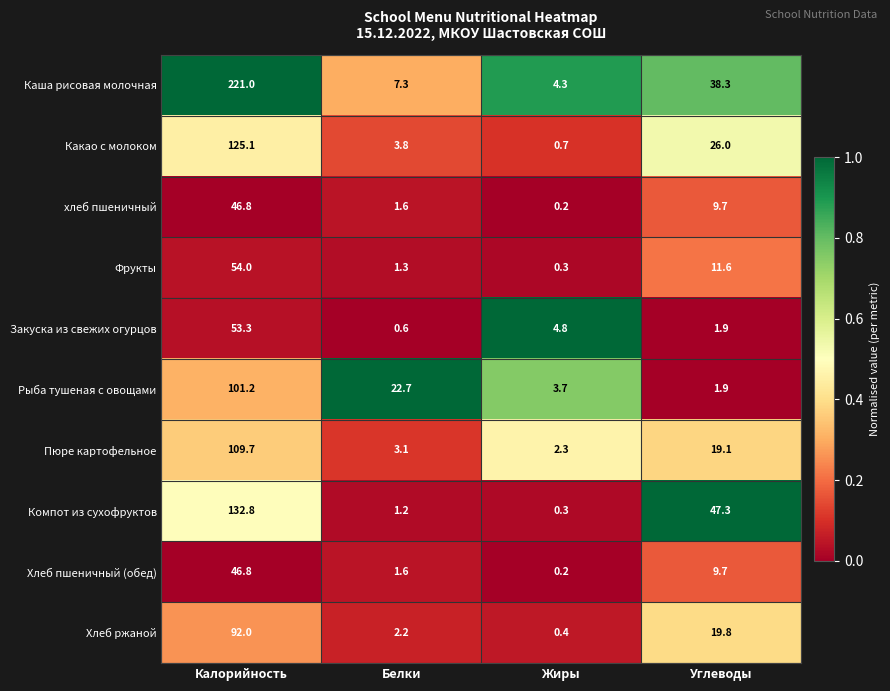

At which category is the sum across all series the highest?

Калорийность